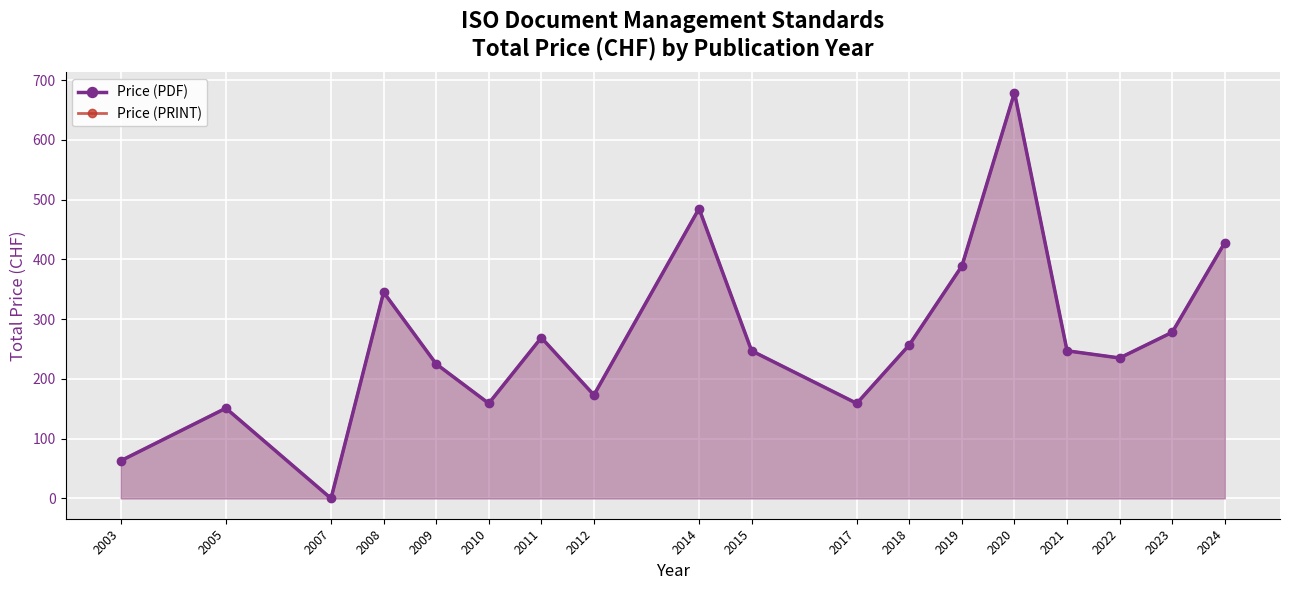

What is the value of the Price (PDF) point at the 9th from the left?

485